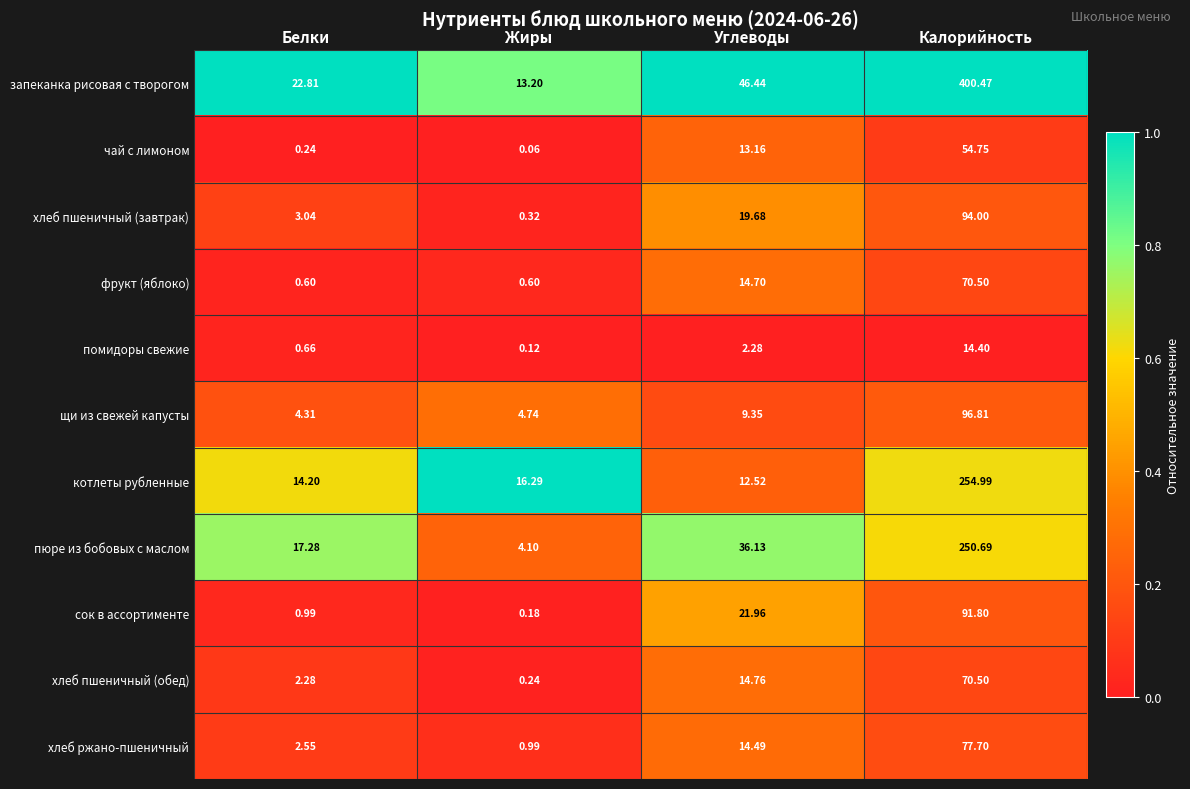

Which series changed the most between Белки and Калорийность?

запеканка рисовая с творогом